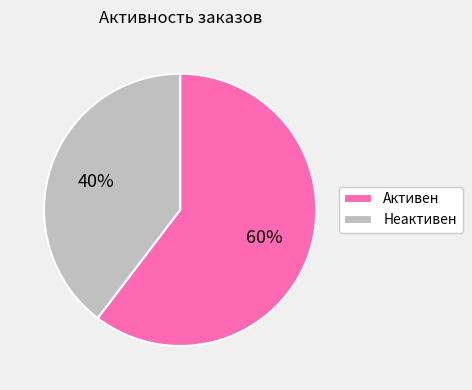

To the nearest percent, what portion does Активен represent?

60%